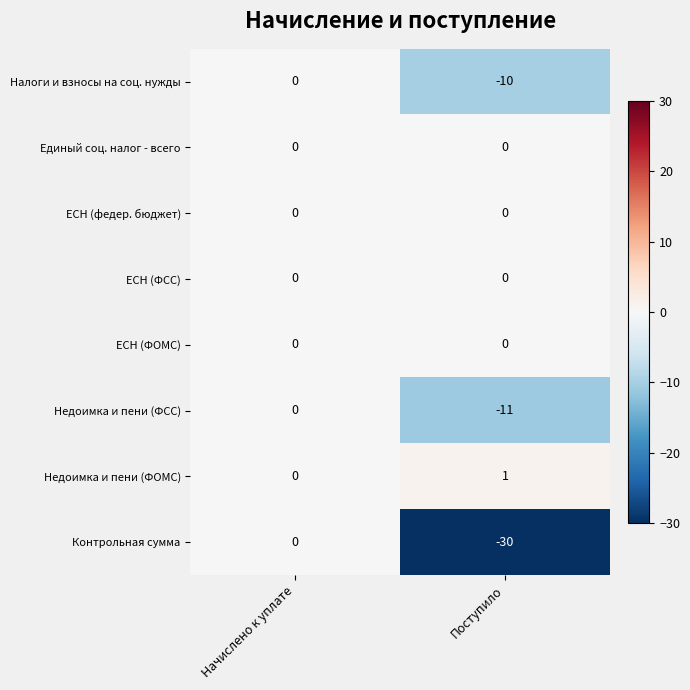

At which category is the sum across all series the highest?

Начислено к уплате